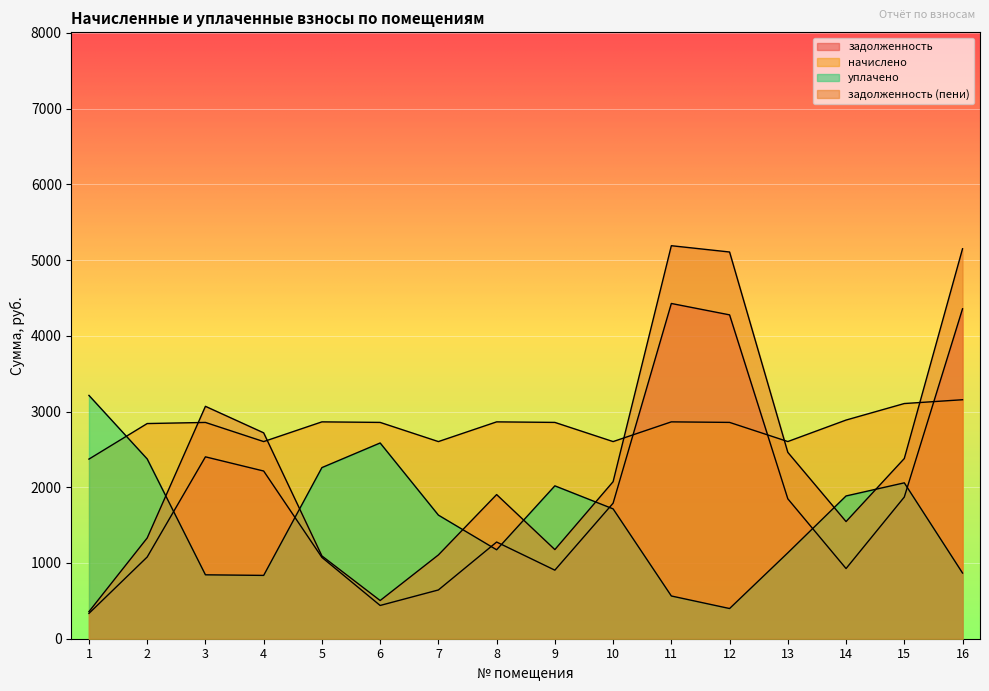

How many lines are shown in the chart?

4